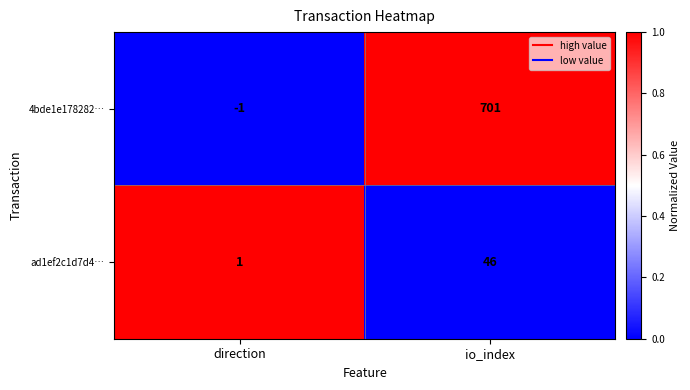

Reading left to right, transcribe all the data shown in this chart.

4bde1e178282…: direction=-1	io_index=701
ad1ef2c1d7d4…: direction=1	io_index=46